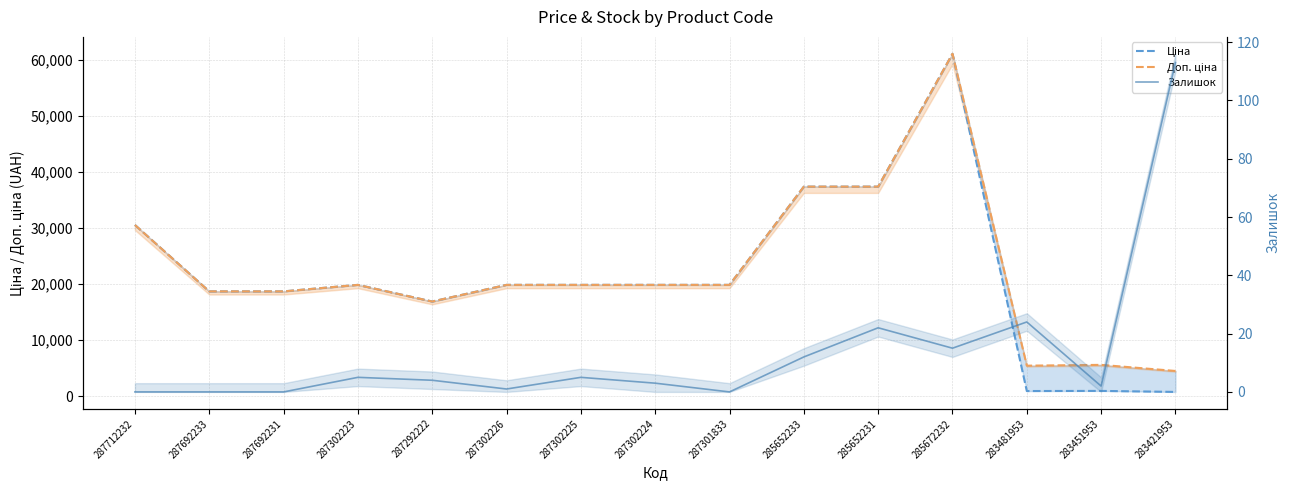

The Залишок series shows -76.3 at 287301833. True or false?

False